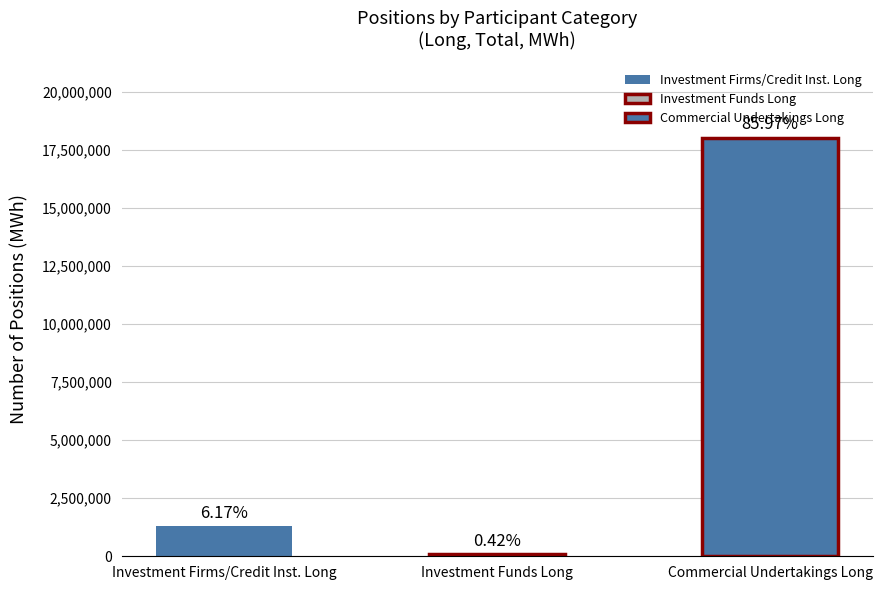

List the series in order of their peak value, highest first.

Commercial Undertakings (Long), Investment Firms Long, Investment Funds (Long)